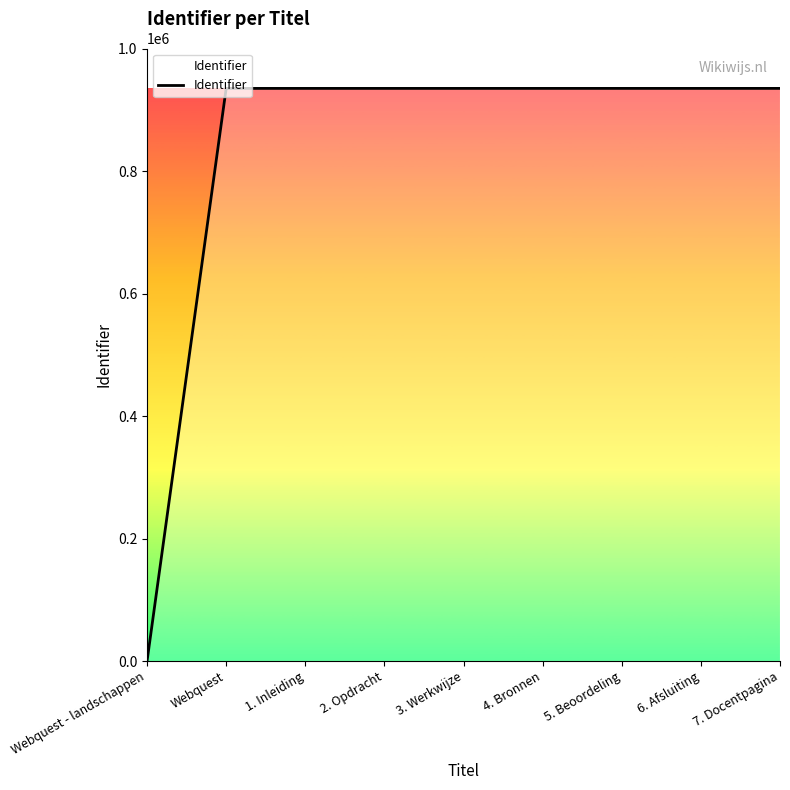

Between 4. Bronnen and Webquest - landschappen, which is larger?

4. Bronnen